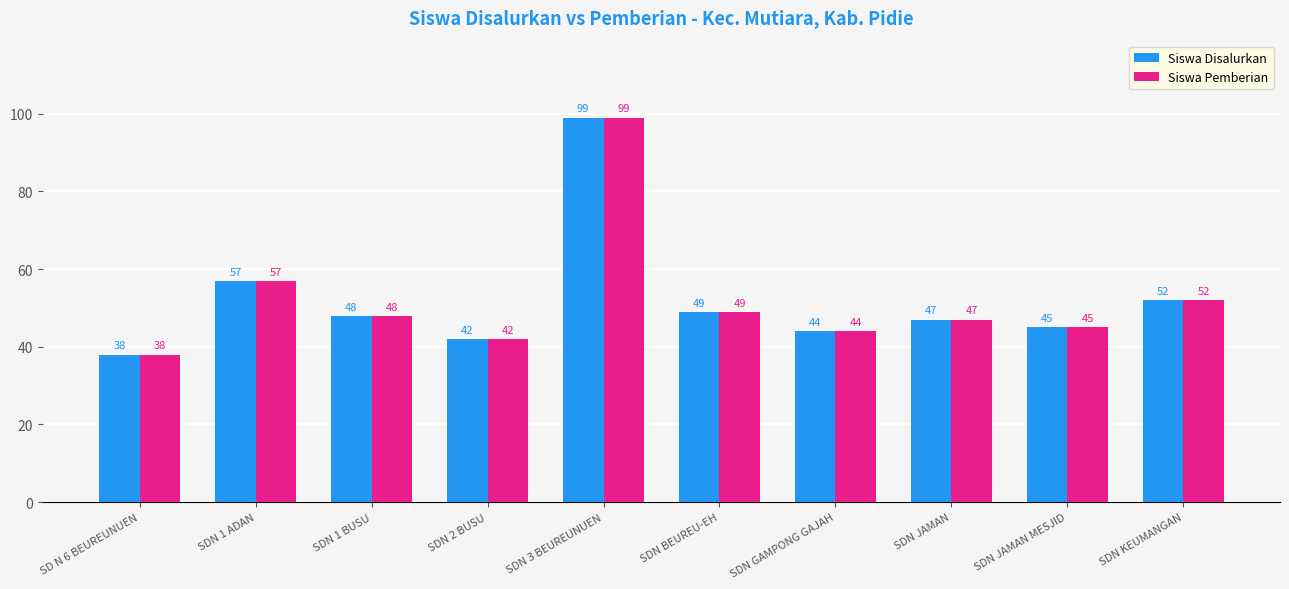

What is the total value across all series at SDN JAMAN?

94